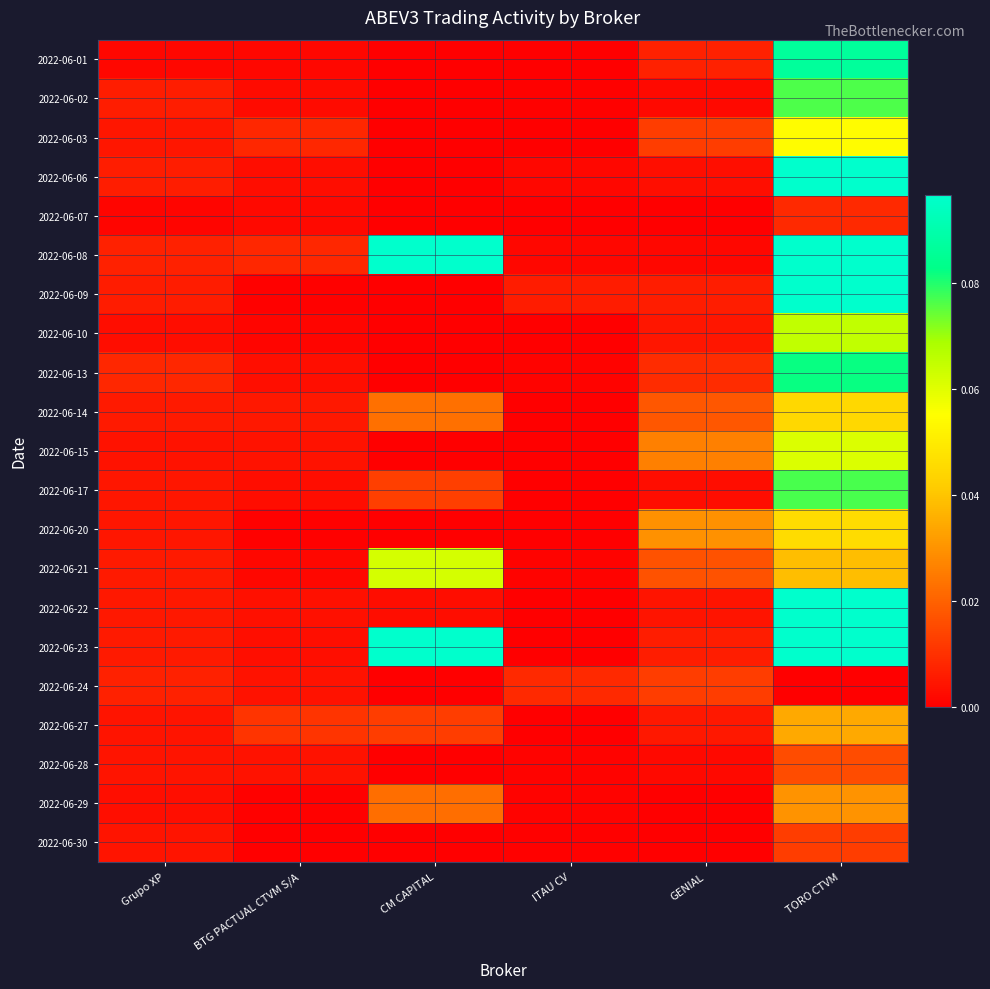

Reading left to right, transcribe all the data shown in this chart.

2022-06-01: Grupo XP=0.0	BTG PACTUAL CTVM S/A=0.0	CM CAPITAL=0.0	ITAU CV=0.0	GENIAL=0.0	TORO CTVM=0.1
2022-06-02: Grupo XP=0.0	BTG PACTUAL CTVM S/A=0.0	CM CAPITAL=0.0	ITAU CV=0.0	GENIAL=0.0	TORO CTVM=0.1
2022-06-03: Grupo XP=0.0	BTG PACTUAL CTVM S/A=0.0	CM CAPITAL=0.0	ITAU CV=0.0	GENIAL=0.0	TORO CTVM=0.1
2022-06-06: Grupo XP=0.0	BTG PACTUAL CTVM S/A=0.0	CM CAPITAL=0.0	ITAU CV=0.0	GENIAL=0.0	TORO CTVM=0.1
2022-06-07: Grupo XP=0.0	BTG PACTUAL CTVM S/A=0.0	CM CAPITAL=0.0	ITAU CV=0.0	GENIAL=0.0	TORO CTVM=0.0
2022-06-08: Grupo XP=0.0	BTG PACTUAL CTVM S/A=0.0	CM CAPITAL=0.1	ITAU CV=0.0	GENIAL=0.0	TORO CTVM=0.2
2022-06-09: Grupo XP=0.0	BTG PACTUAL CTVM S/A=0.0	CM CAPITAL=0.0	ITAU CV=0.0	GENIAL=0.0	TORO CTVM=0.1
2022-06-10: Grupo XP=0.0	BTG PACTUAL CTVM S/A=0.0	CM CAPITAL=0.0	ITAU CV=0.0	GENIAL=0.0	TORO CTVM=0.1
2022-06-13: Grupo XP=0.0	BTG PACTUAL CTVM S/A=0.0	CM CAPITAL=0.0	ITAU CV=0.0	GENIAL=0.0	TORO CTVM=0.1
2022-06-14: Grupo XP=0.0	BTG PACTUAL CTVM S/A=0.0	CM CAPITAL=0.0	ITAU CV=0.0	GENIAL=0.0	TORO CTVM=0.0
2022-06-15: Grupo XP=0.0	BTG PACTUAL CTVM S/A=0.0	CM CAPITAL=0.0	ITAU CV=0.0	GENIAL=0.0	TORO CTVM=0.1
2022-06-17: Grupo XP=0.0	BTG PACTUAL CTVM S/A=0.0	CM CAPITAL=0.0	ITAU CV=0.0	GENIAL=0.0	TORO CTVM=0.1
2022-06-20: Grupo XP=0.0	BTG PACTUAL CTVM S/A=0.0	CM CAPITAL=0.0	ITAU CV=0.0	GENIAL=0.0	TORO CTVM=0.0
2022-06-21: Grupo XP=0.0	BTG PACTUAL CTVM S/A=0.0	CM CAPITAL=0.1	ITAU CV=0.0	GENIAL=0.0	TORO CTVM=0.0
2022-06-22: Grupo XP=0.0	BTG PACTUAL CTVM S/A=0.0	CM CAPITAL=0.0	ITAU CV=0.0	GENIAL=0.0	TORO CTVM=0.1
2022-06-23: Grupo XP=0.0	BTG PACTUAL CTVM S/A=0.0	CM CAPITAL=0.1	ITAU CV=0.0	GENIAL=0.0	TORO CTVM=0.2
2022-06-24: Grupo XP=0.0	BTG PACTUAL CTVM S/A=0.0	CM CAPITAL=0.0	ITAU CV=0.0	GENIAL=0.0	TORO CTVM=0.0
2022-06-27: Grupo XP=0.0	BTG PACTUAL CTVM S/A=0.0	CM CAPITAL=0.0	ITAU CV=0.0	GENIAL=0.0	TORO CTVM=0.0
2022-06-28: Grupo XP=0.0	BTG PACTUAL CTVM S/A=0.0	CM CAPITAL=0.0	ITAU CV=0.0	GENIAL=0.0	TORO CTVM=0.0
2022-06-29: Grupo XP=0.0	BTG PACTUAL CTVM S/A=0.0	CM CAPITAL=0.0	ITAU CV=0.0	GENIAL=0.0	TORO CTVM=0.0
2022-06-30: Grupo XP=0.0	BTG PACTUAL CTVM S/A=0.0	CM CAPITAL=0.0	ITAU CV=0.0	GENIAL=0.0	TORO CTVM=0.0